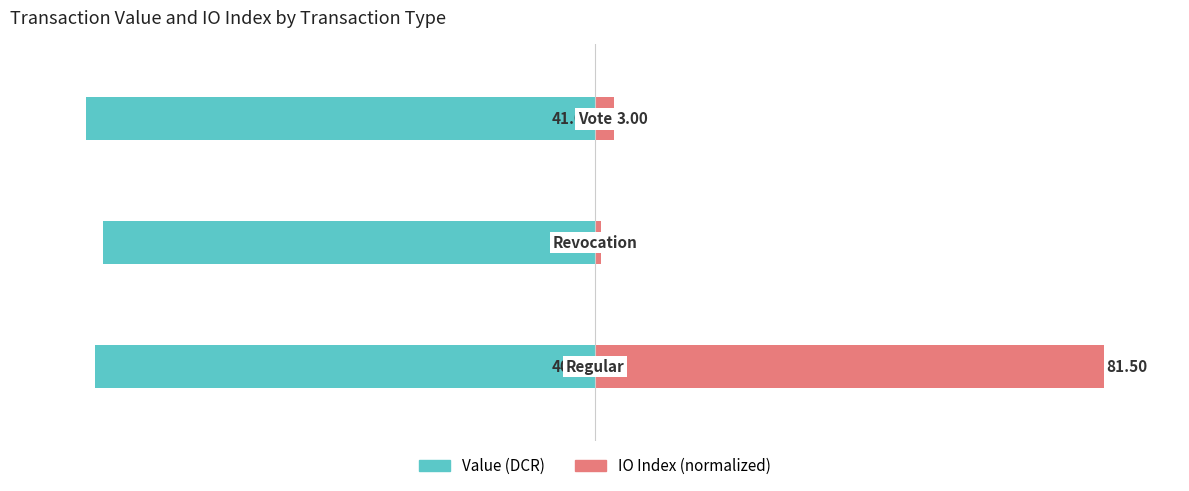

Is it true that IO Index (normalized) equals 1.8 at 1?

False